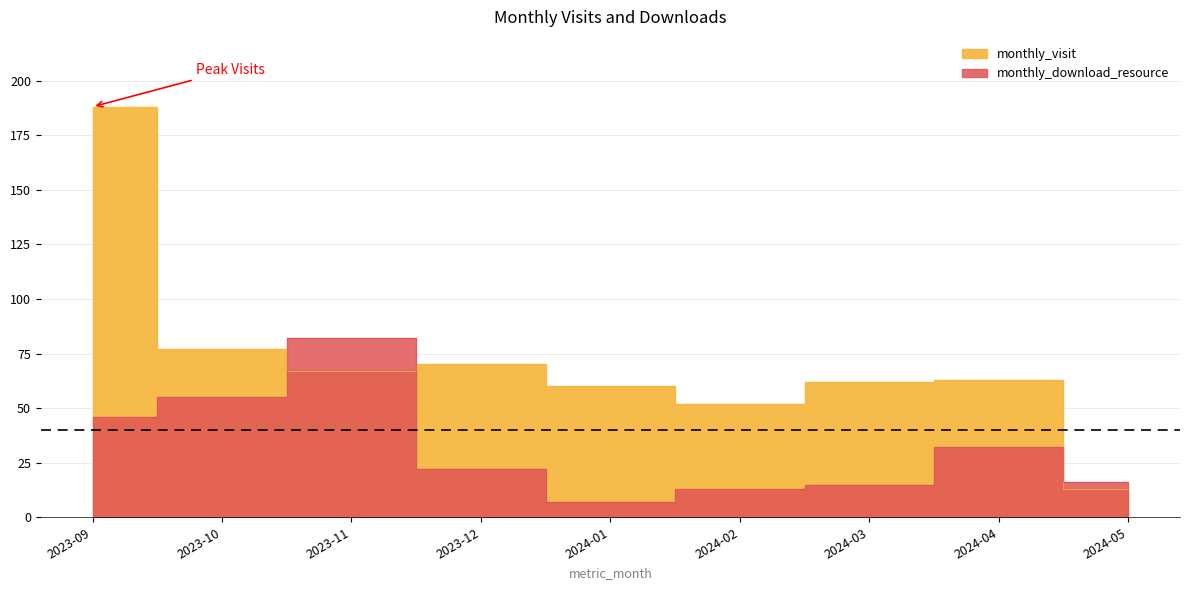

True or false: monthly_visit and monthly_download_resource intersect in this chart.

True